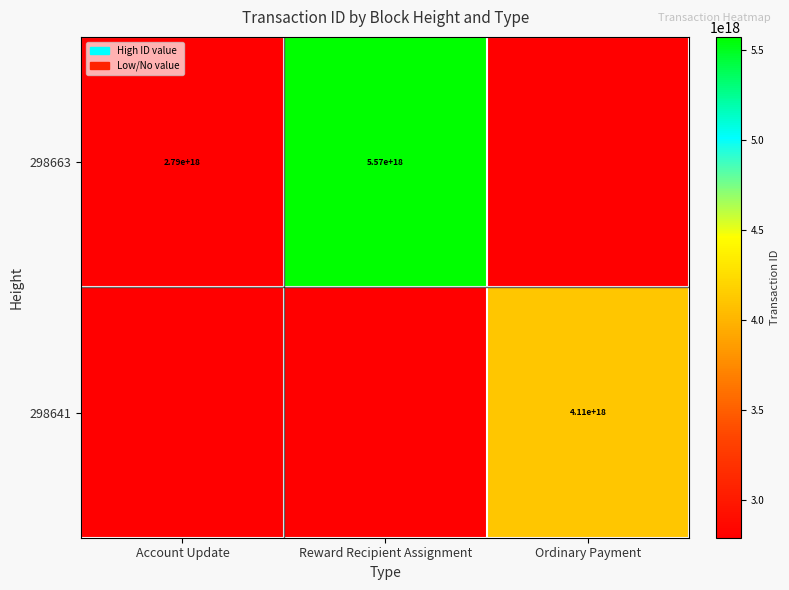

The value of 298663 at Reward Recipient Assignment is 1898336804026869504. True or false?

False